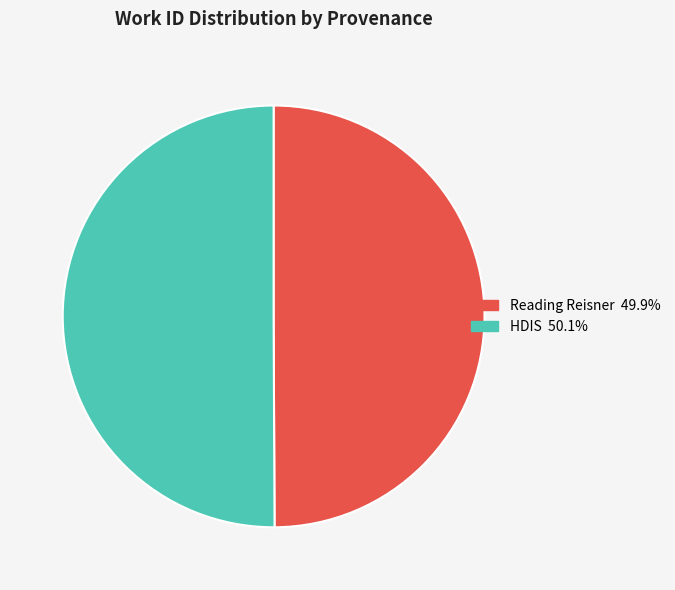

What is the ratio of the value at HDIS 50.1% to the value at Reading Reisner 49.9%?

1.0